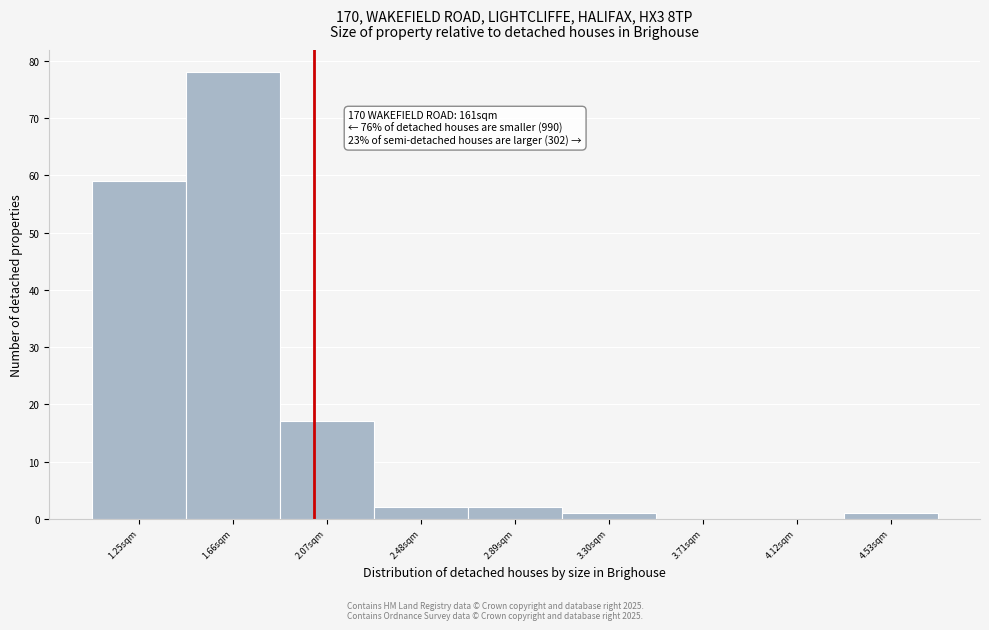

Reading left to right, what are all the values shown in this chart?

1.25sqm=59	1.66sqm=78	2.07sqm=17	2.48sqm=2	2.89sqm=2	3.30sqm=1	3.71sqm=0	4.12sqm=0	4.53sqm=1